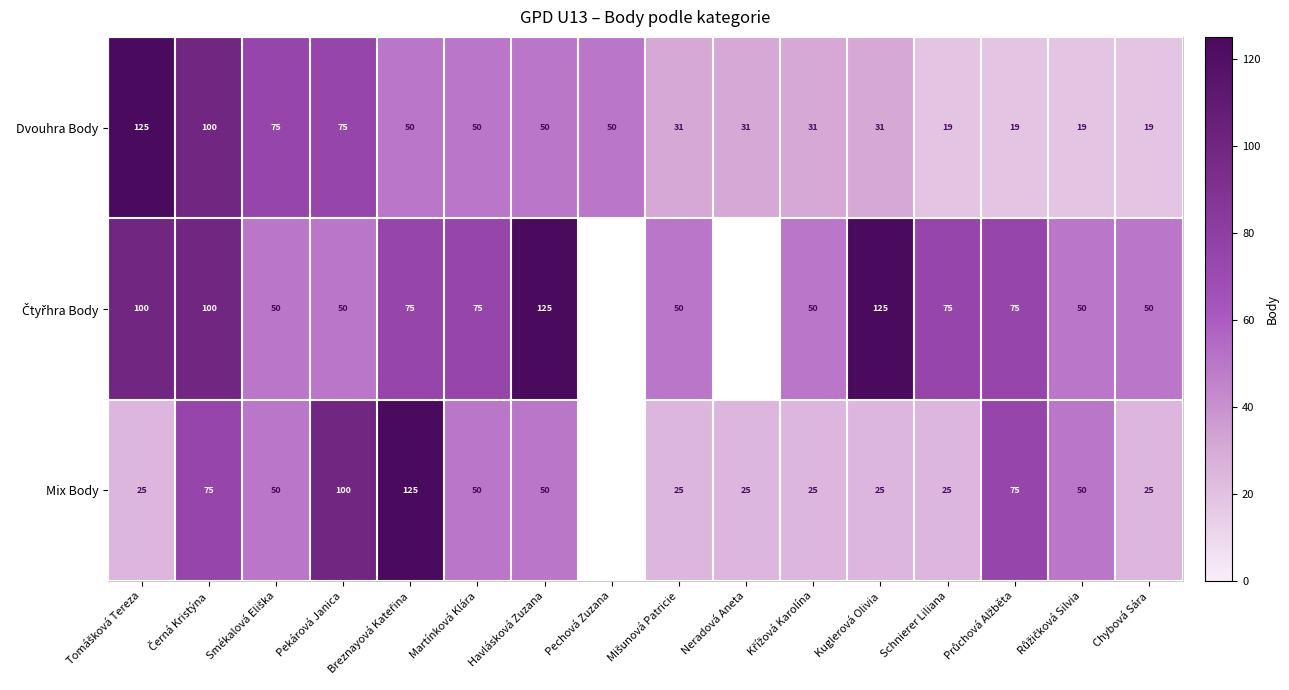

What is the minimum value for Dvouhra Body?

19